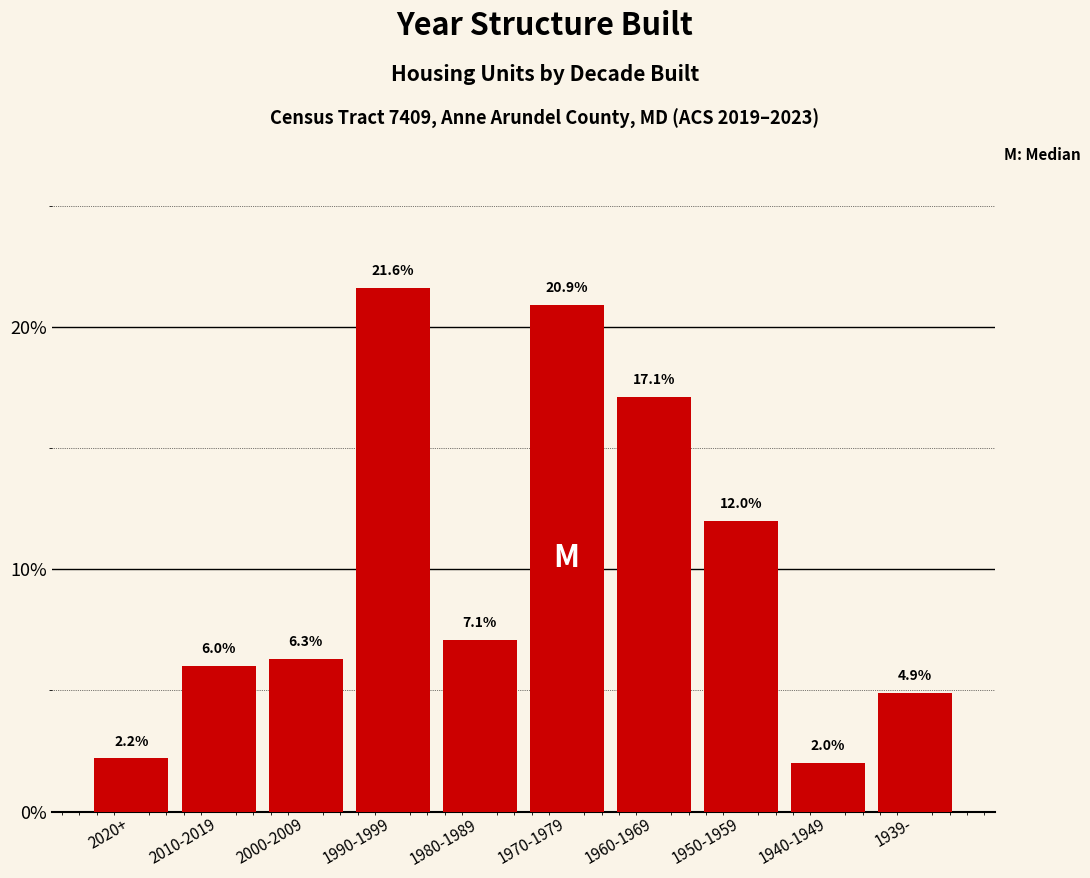

Reading left to right, what are all the values shown in this chart?

2.2	6.0	6.3	21.6	7.1	20.9	17.1	12.0	2.0	4.9